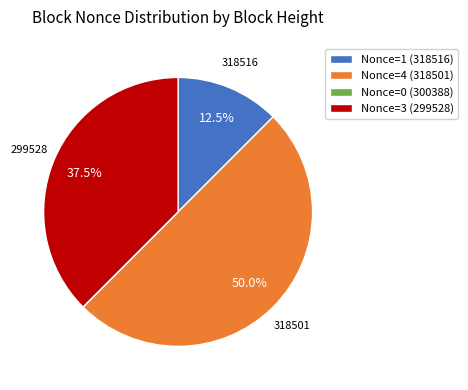

To the nearest percent, what is the average slice percentage?

25%